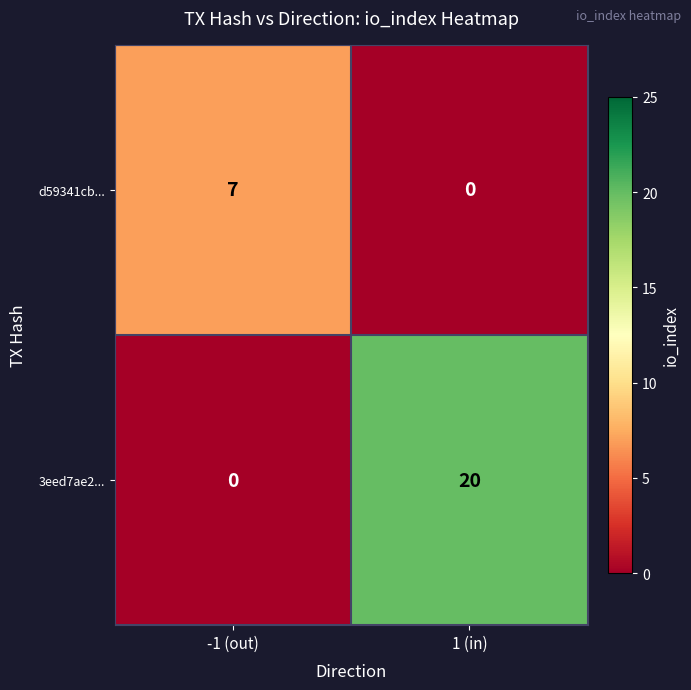

Which category has the highest value in the d59341cb... series?

-1 (out)